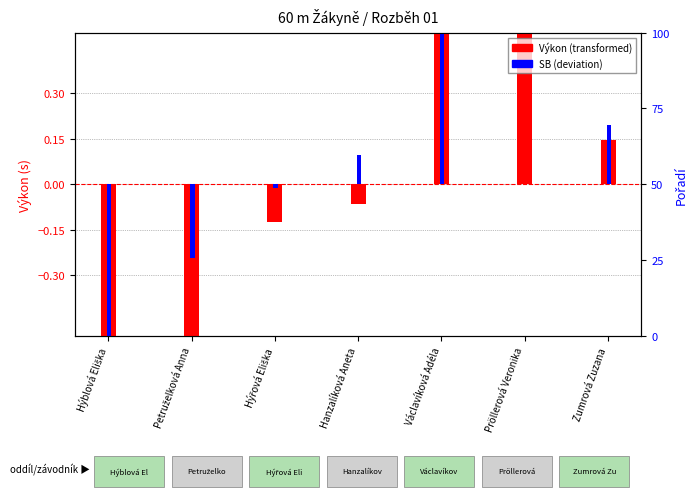

At which category is the sum across all series the highest?

Václavíková Adéla